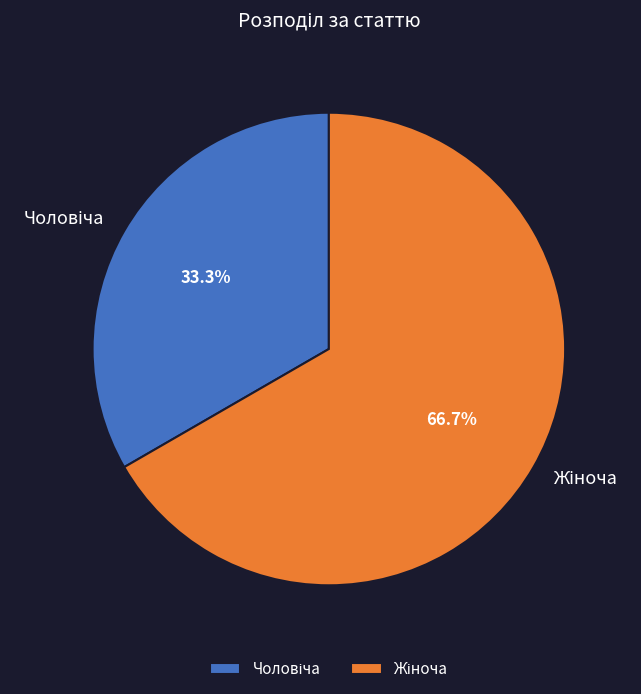

To the nearest percent, what is the average slice percentage?

50%